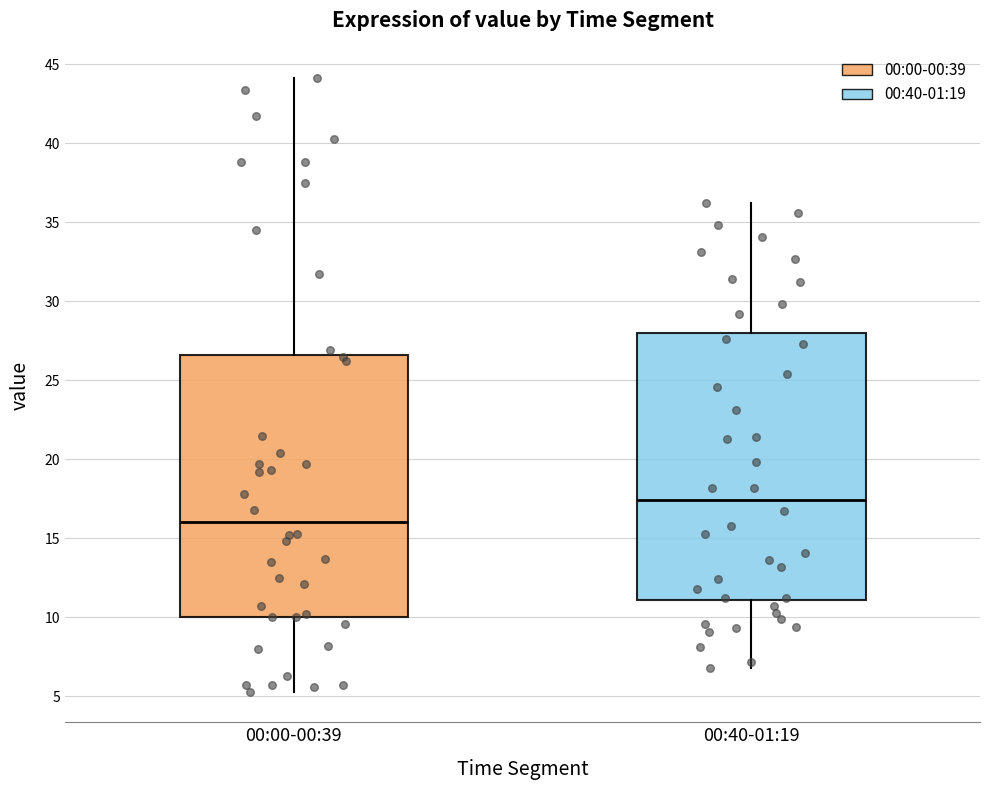

Reading left to right, read every box against the y-axis: the position of its median line, the range the box covers, and the ends of its whiskers. The values are not printed on the chart, so give them approximately, as read against the axis.

00:00-00:39: median 16.0, box 10.0 to 26.5, whiskers 5.5 to 44.0
00:40-01:19: median 17.5, box 11.0 to 28.0, whiskers 7.0 to 36.0